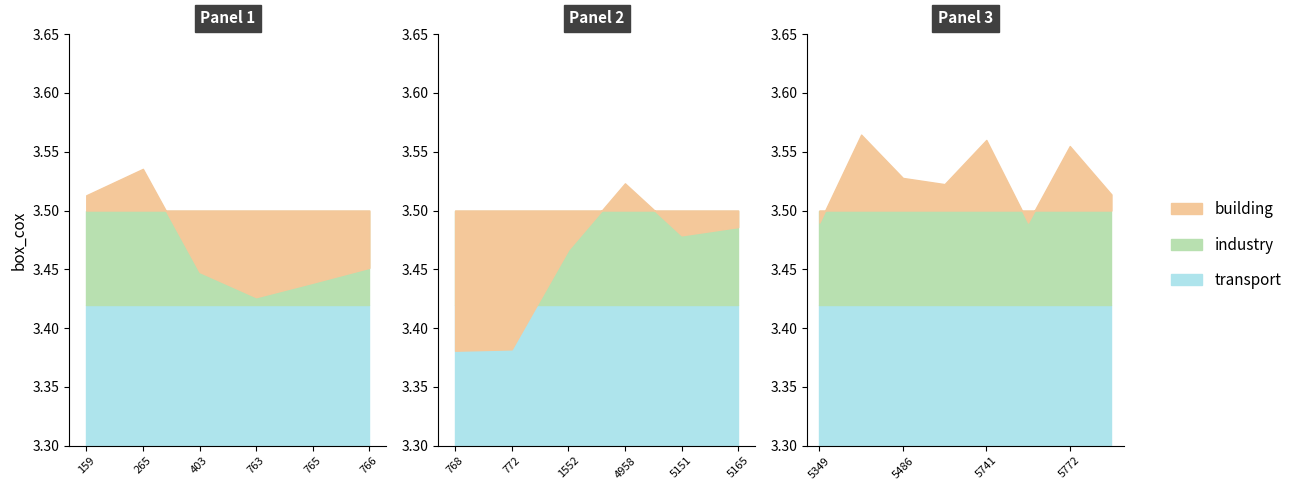

What is the average value?

3.5